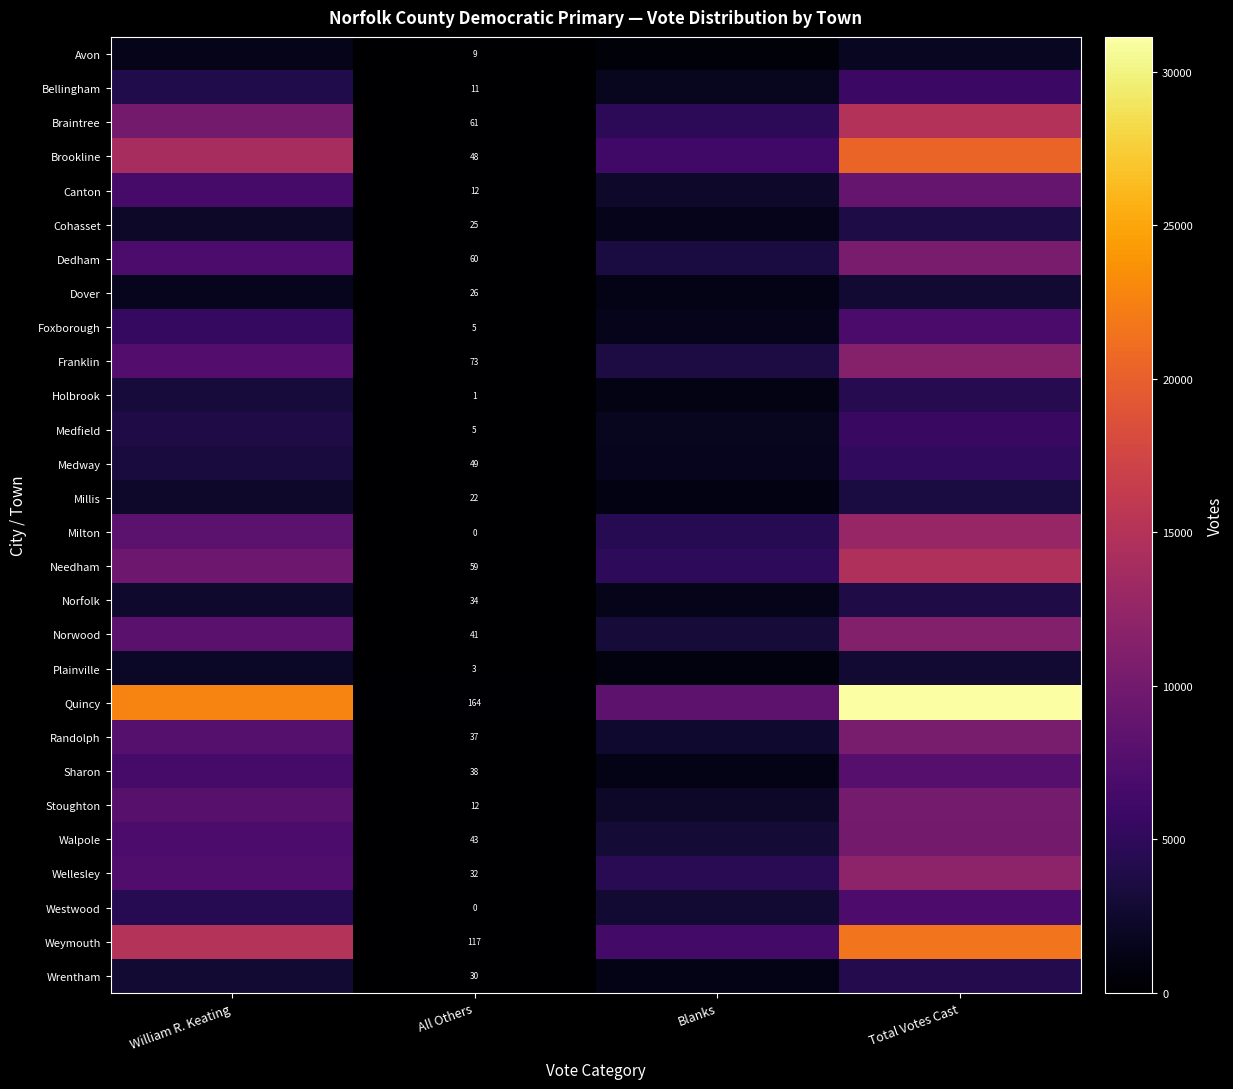

What is the difference between the maximum and minimum values in the Medway series?

5053